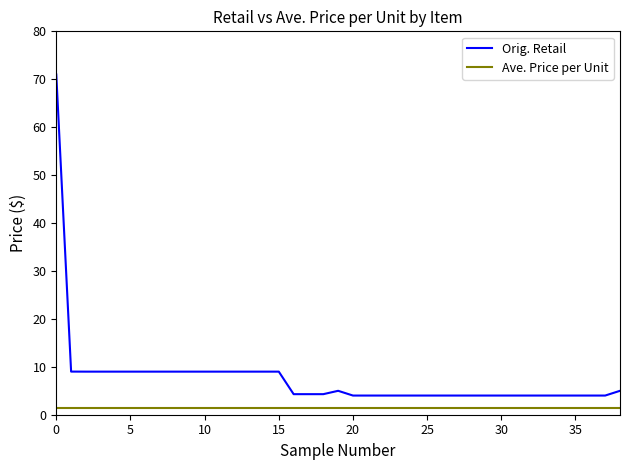

List the series in order of their overall mean, highest first.

Orig. Retail, Ave. Price per Unit